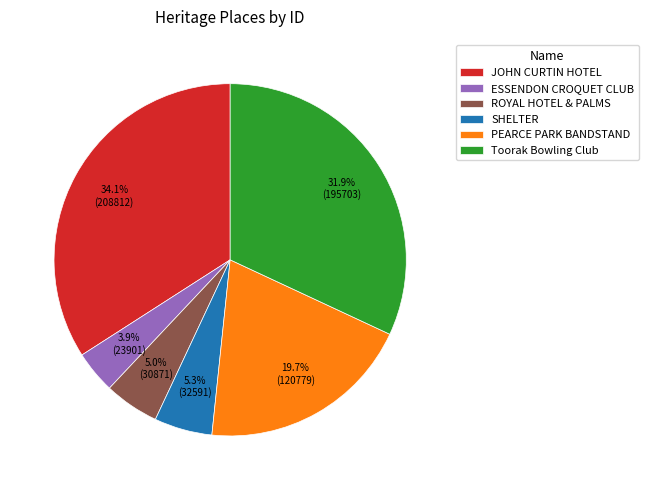

Does JOHN CURTIN HOTEL represent more than half of the total?

No